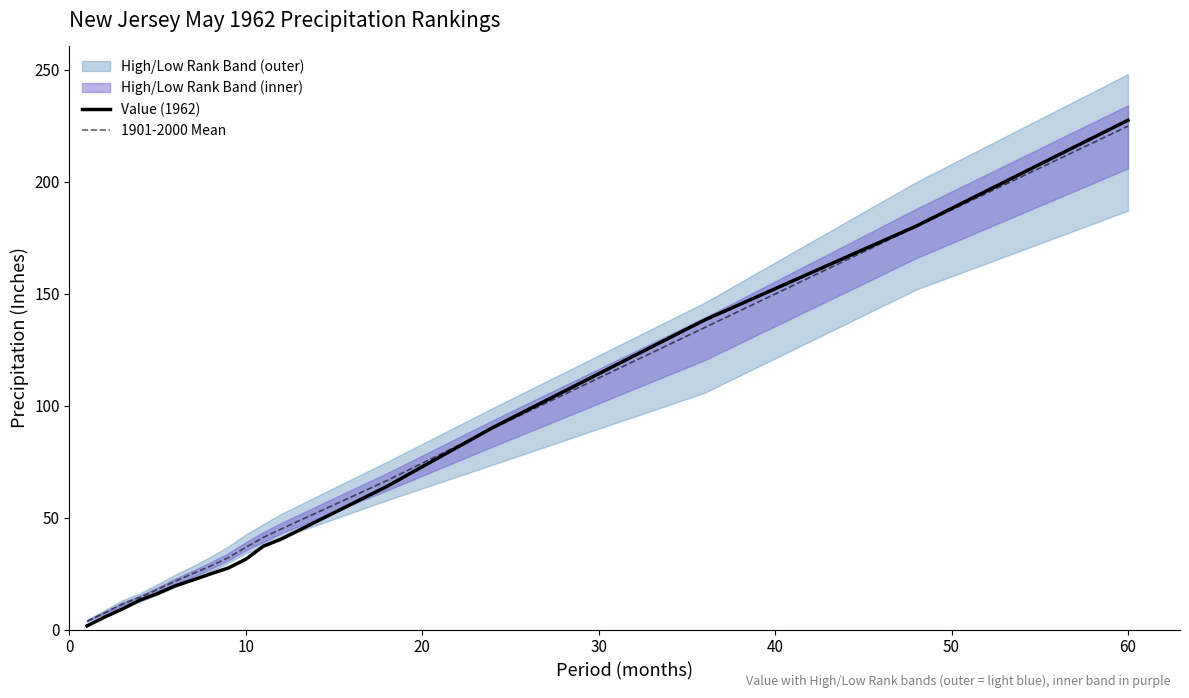

Rank the series by their maximum value, from lowest to highest.

1901-2000 Mean, Value (1962)